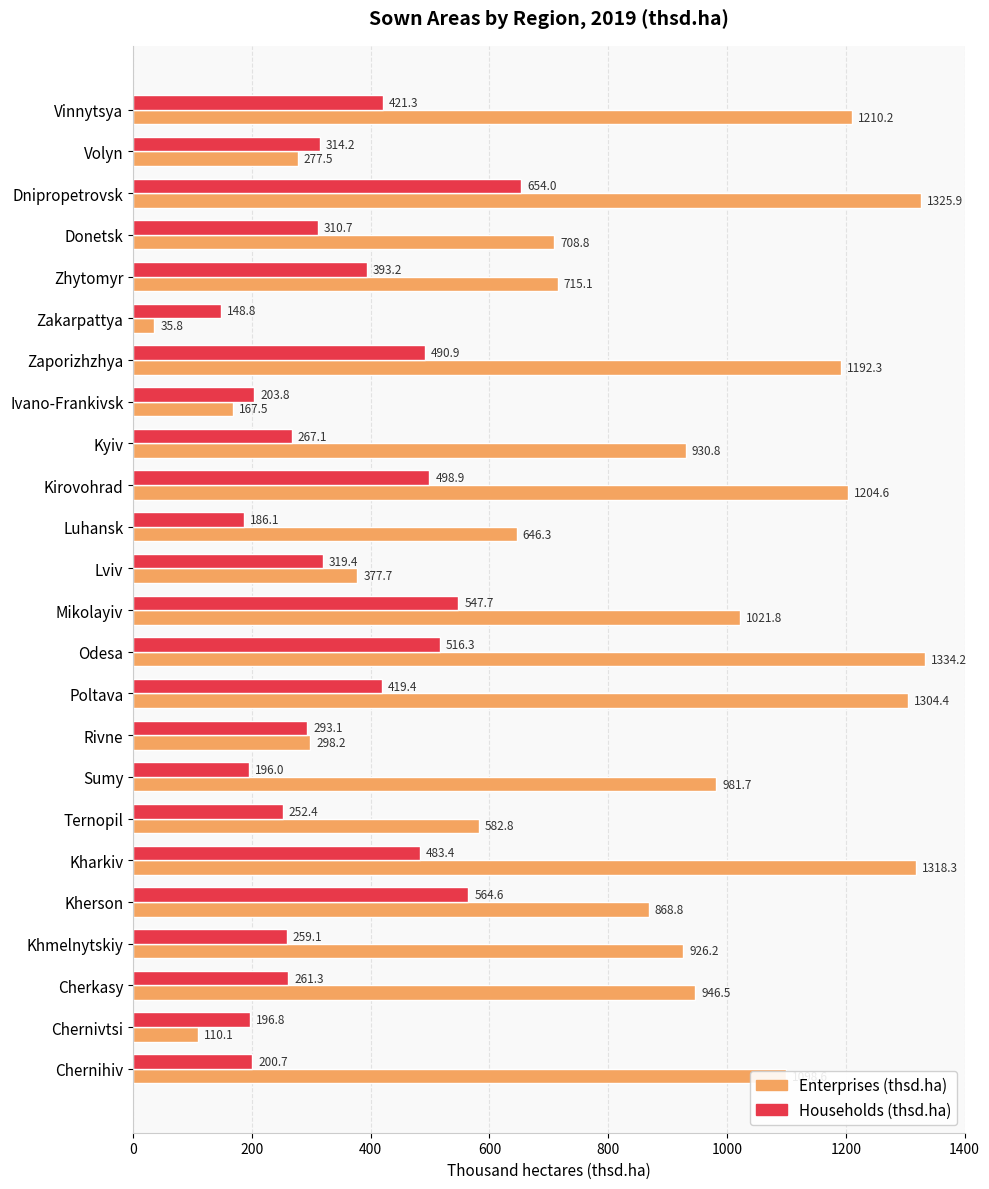

What is the difference between the second highest and second lowest values in the Households (thsd.ha) series?

378.5